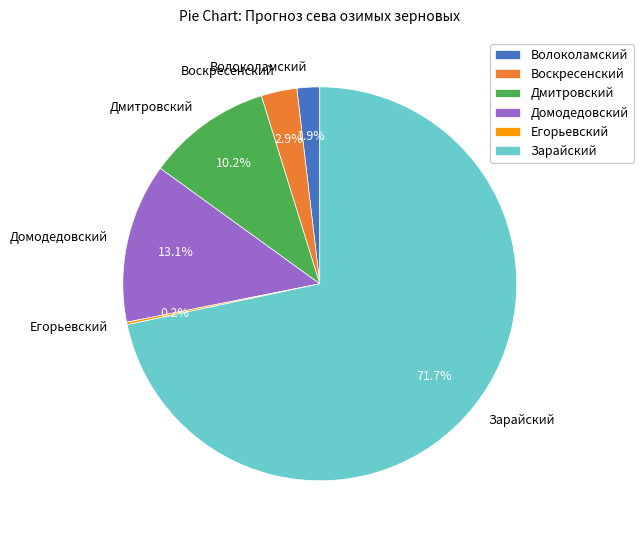

Approximately how many times larger is the value at Дмитровский compared to Домодедовский?

0.8